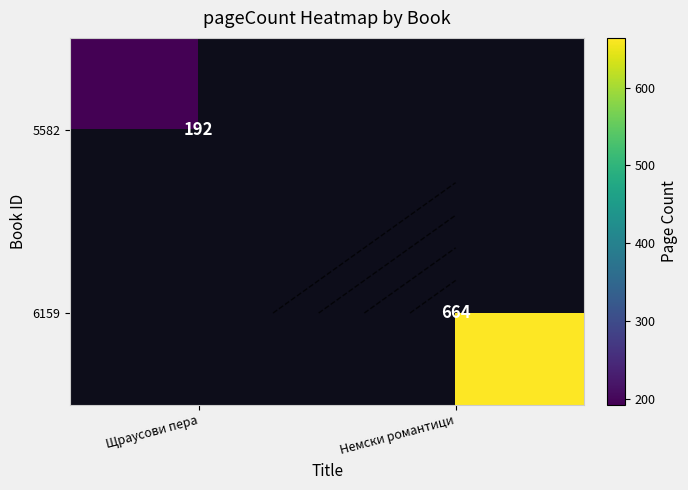

Rank the categories by 6159 value from lowest to highest.

Щраусови пера, Немски романтици